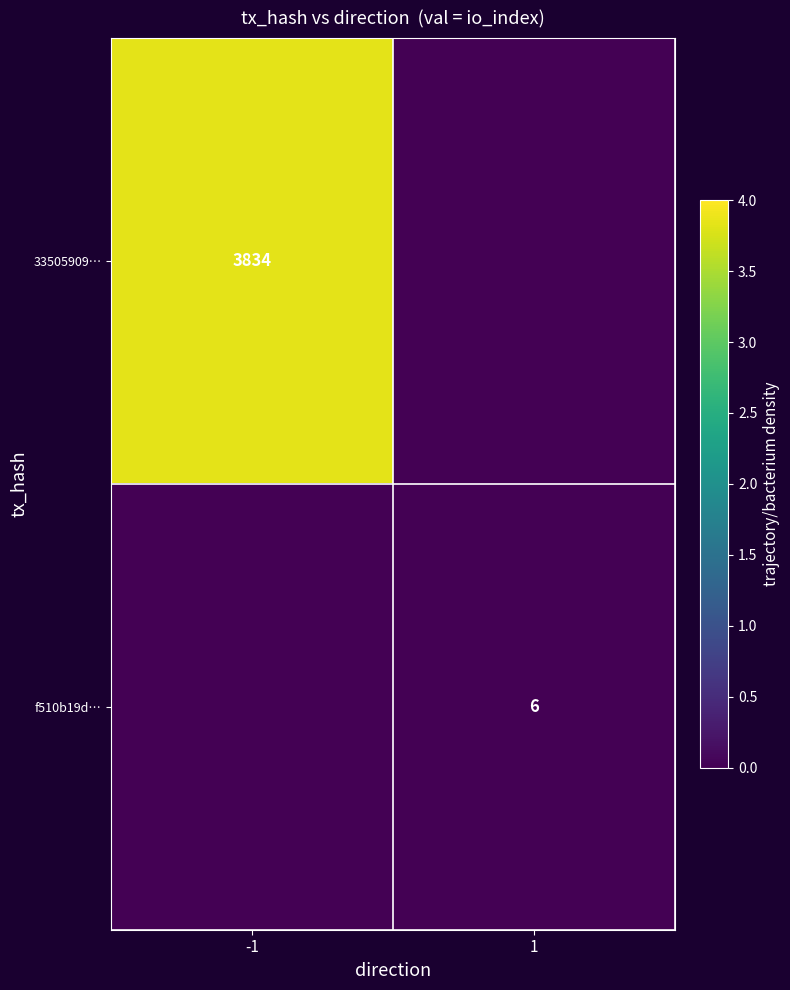

At which category is the sum across all series the highest?

-1